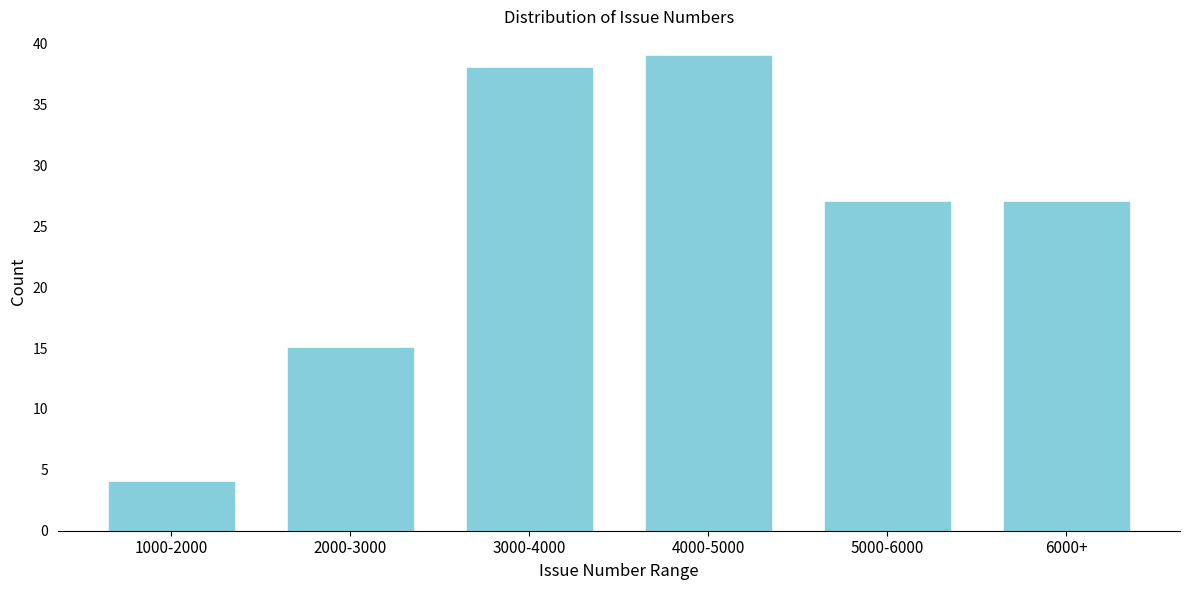

Reading left to right, list all the values displayed in this chart.

1000-2000=4	2000-3000=15	3000-4000=38	4000-5000=39	5000-6000=27	6000+=27